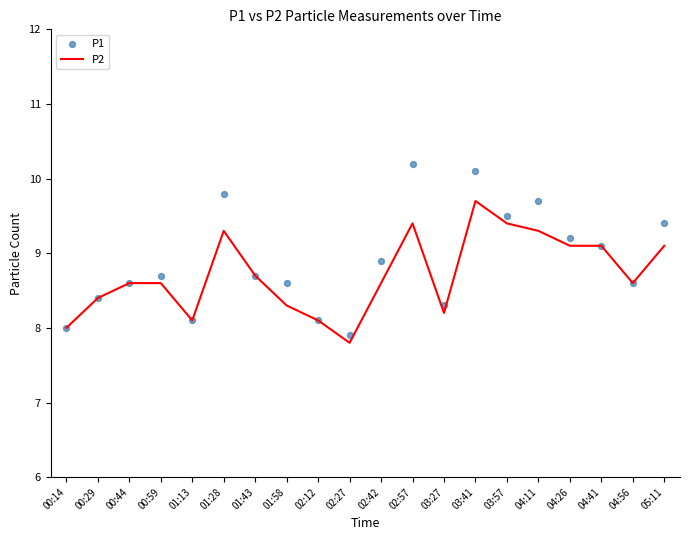

Which series has the largest total across all categories?

P1